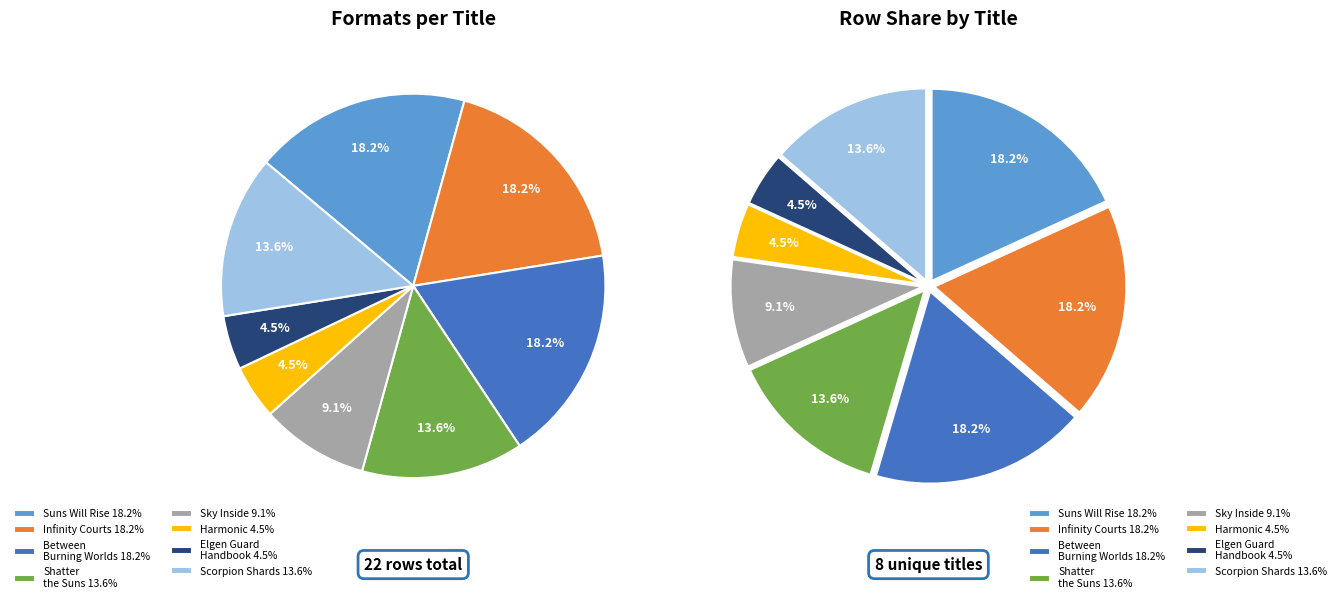

The Harmonic slice represents 1% of the pie. True or false?

False